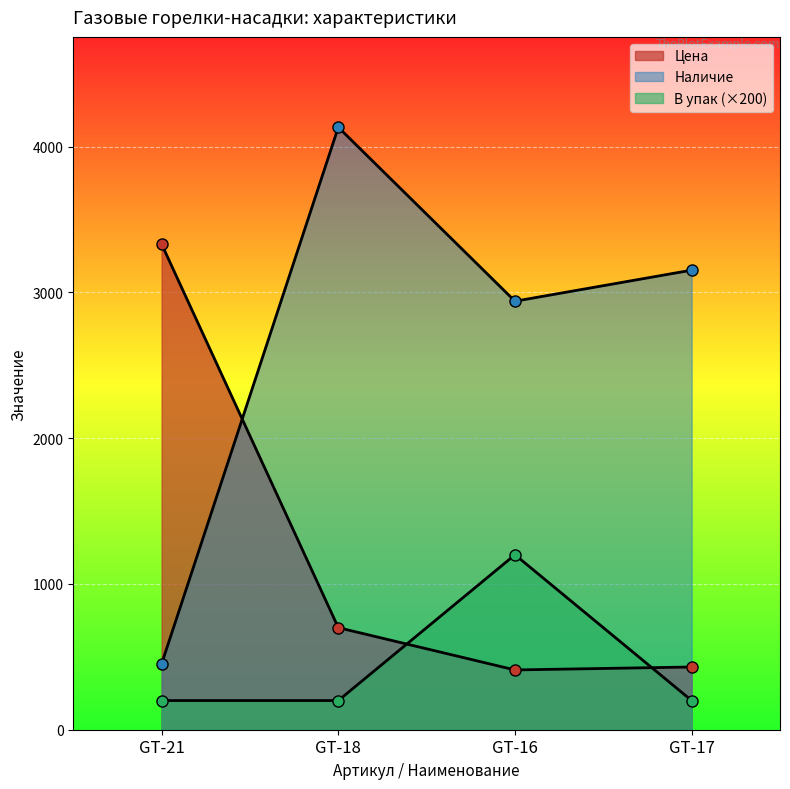

What are all the series names shown in the legend?

Цена, Наличие, В упак